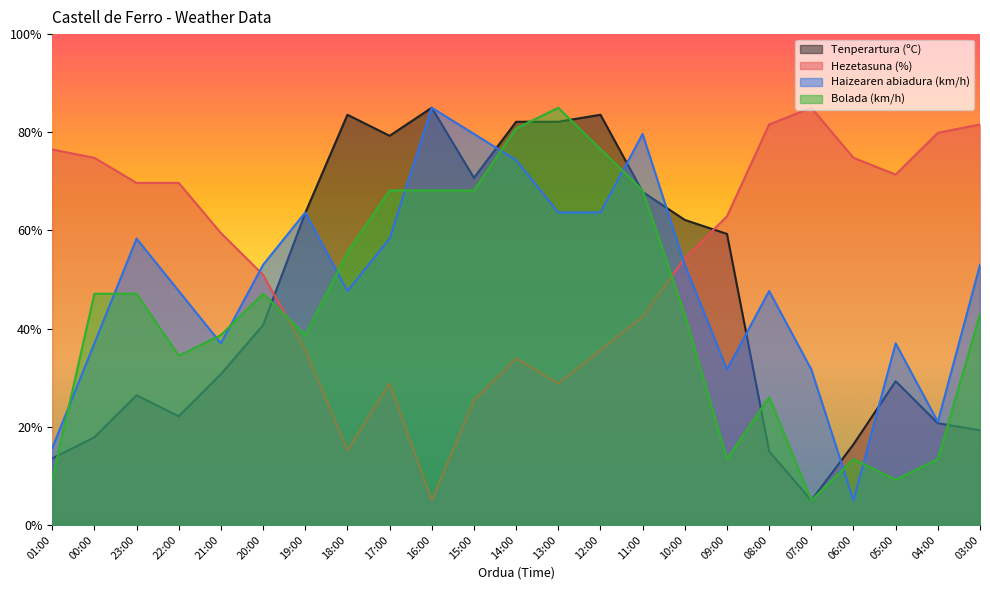

Rank the series by their maximum value, from highest to lowest.

Tenperartura (ºC), Hezetasuna (%), Haizearen abiadura (km/h), Bolada (km/h)